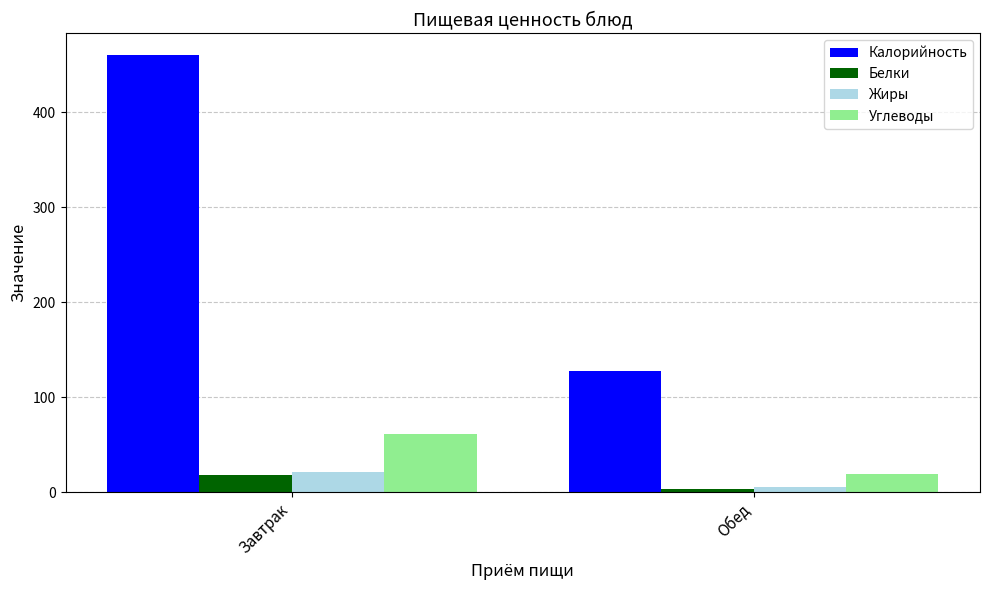

What is the difference between the maximum and minimum values in the Белки series?

15